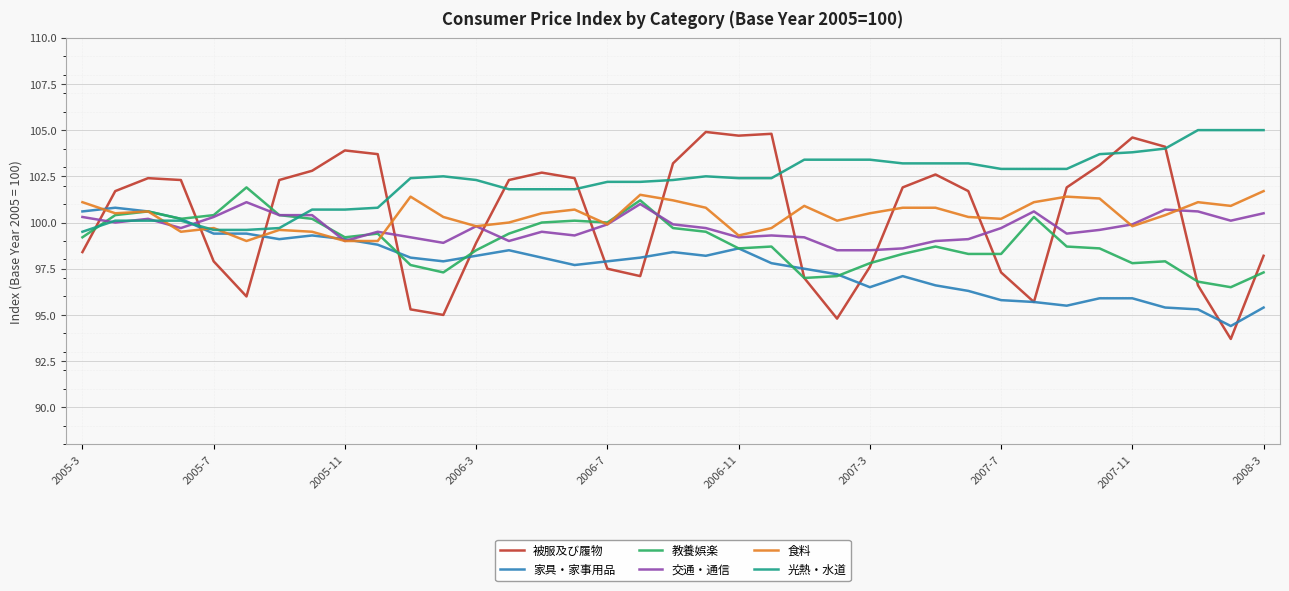

What is the greatest value displayed?

105.0